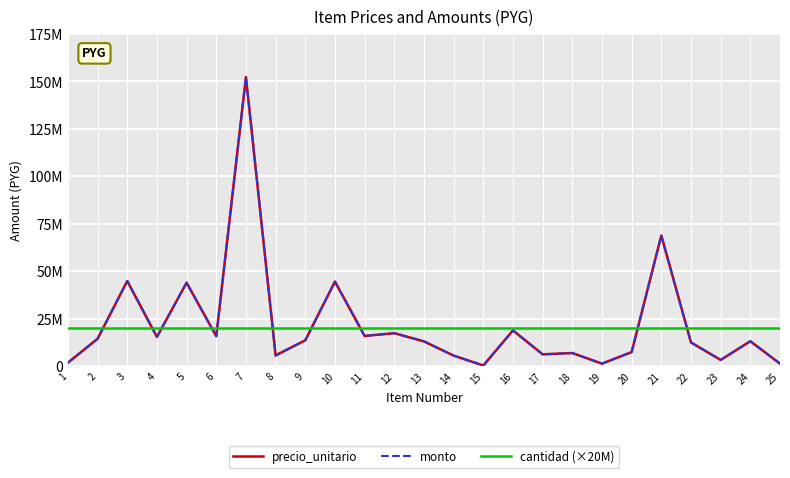

What is the value of the cantidad (×20M) point at the 18th from the left?

20000000